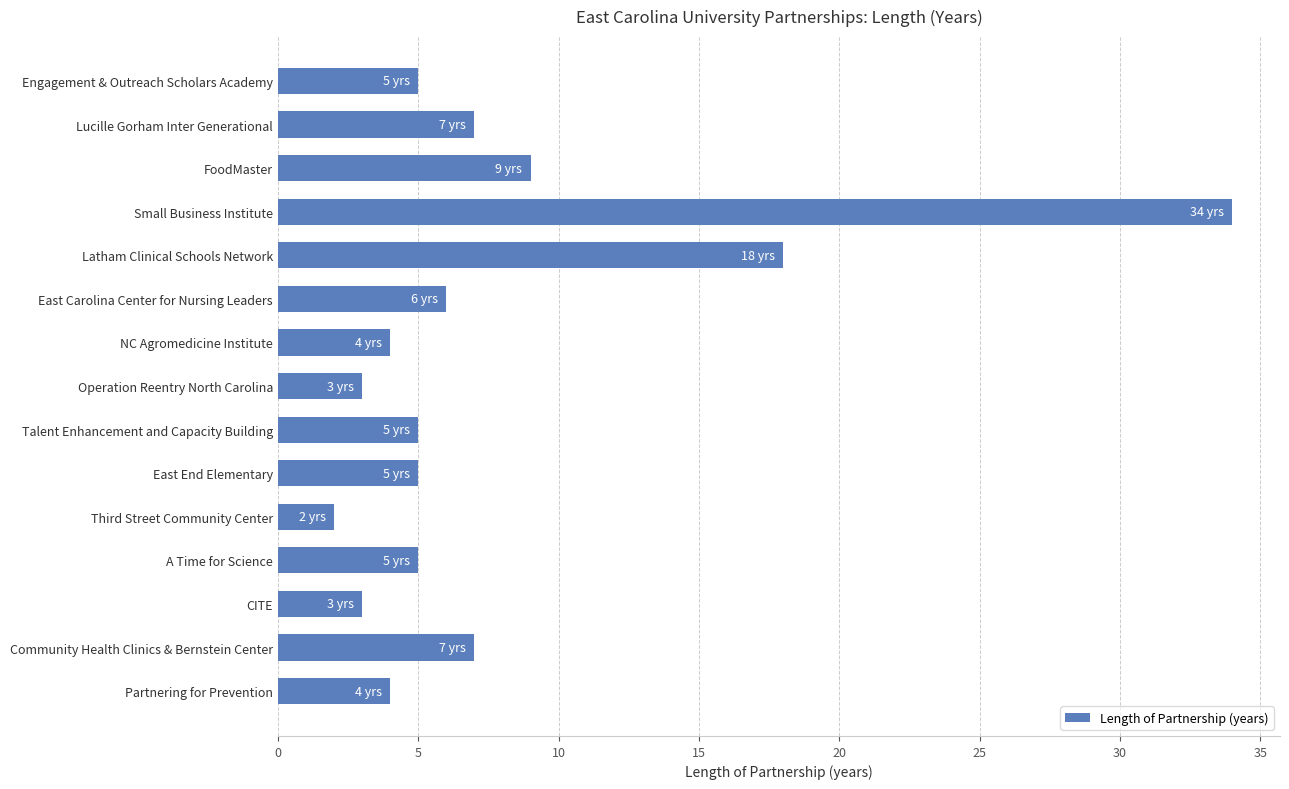

Are the bars horizontal?

Yes